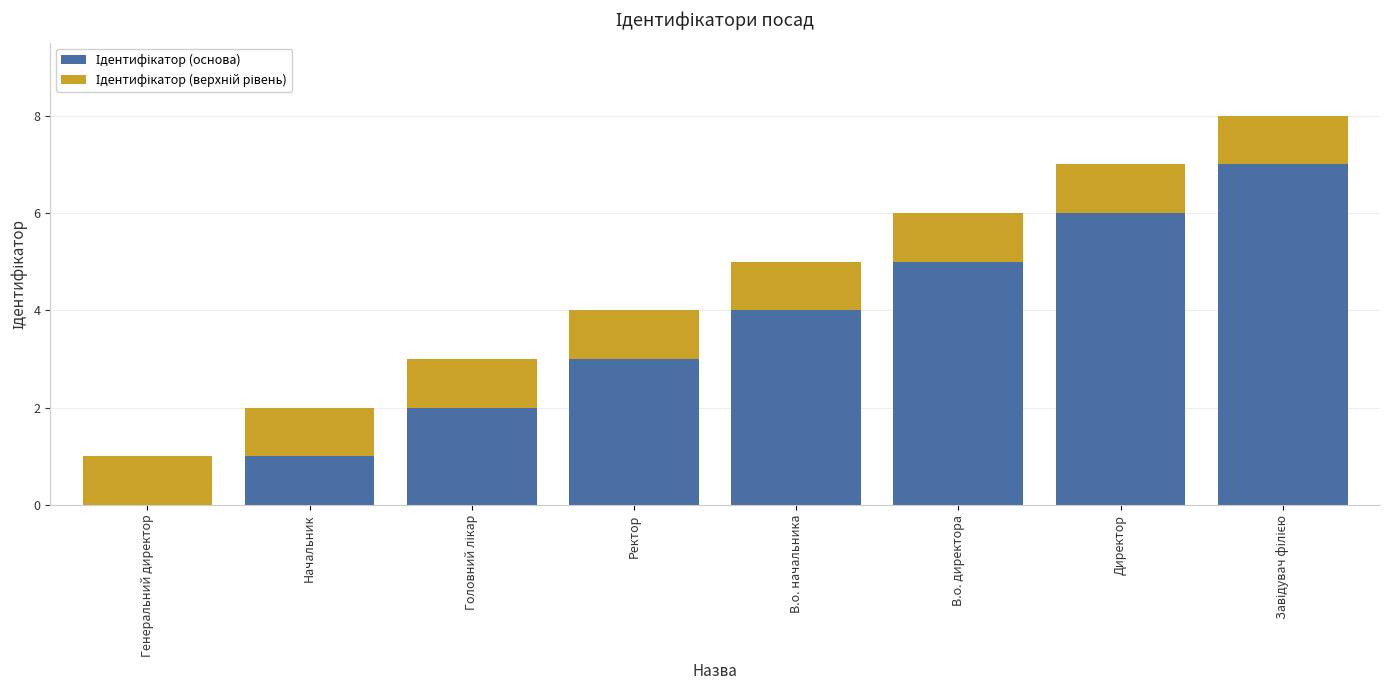

What is the total value across all series at В.о. начальника?

5